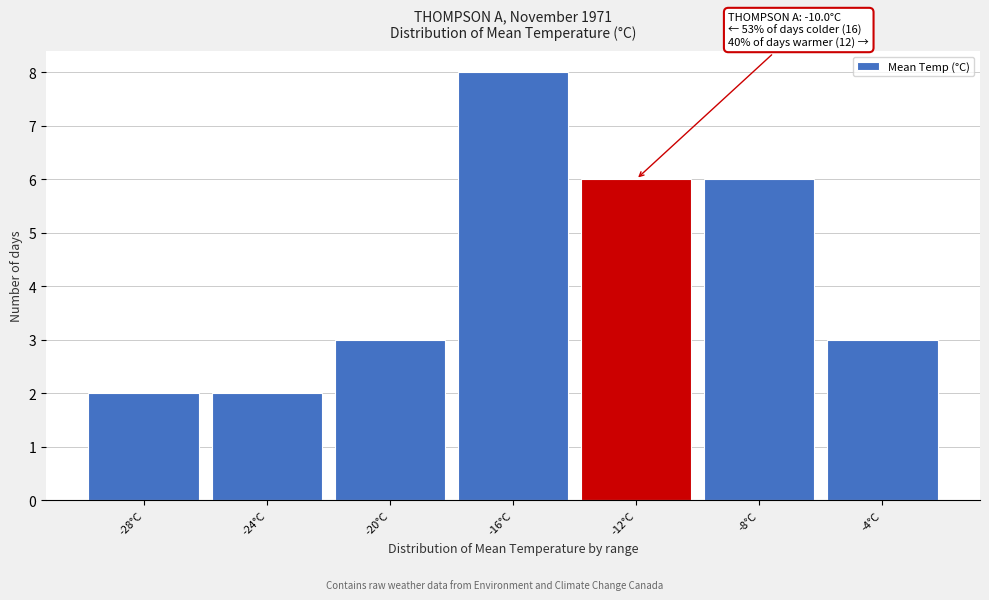

Reading right to left, what are all the values shown in this chart?

3	6	6	8	3	2	2